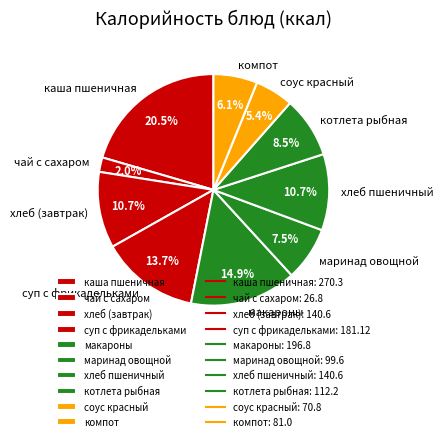

To the nearest percent, what is the combined percentage of суп с фрикадельками and маринад овощной?

21%